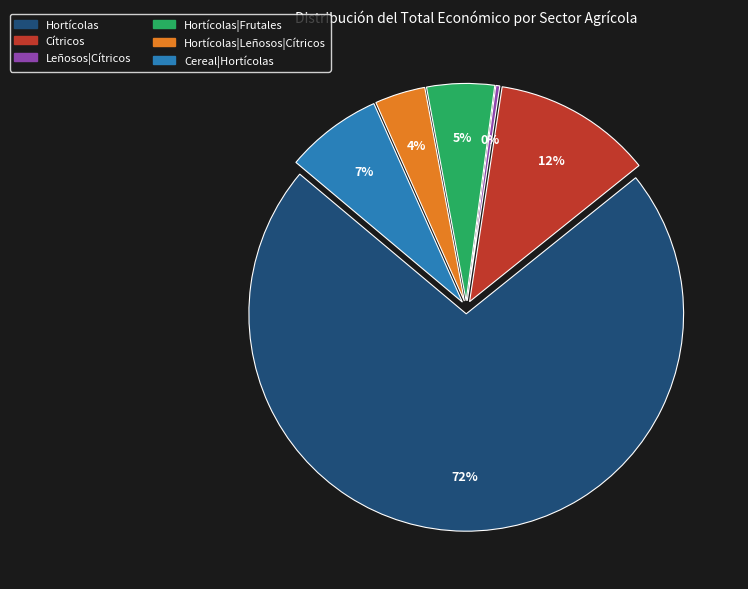

Is there a majority slice in this chart?

Yes